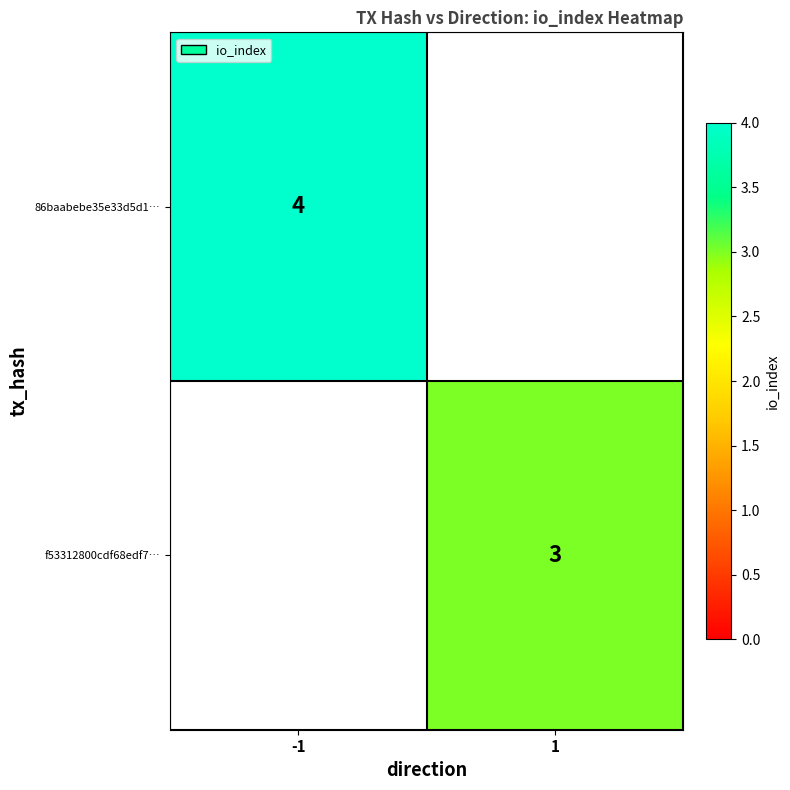

At which category is the sum across all series the highest?

-1